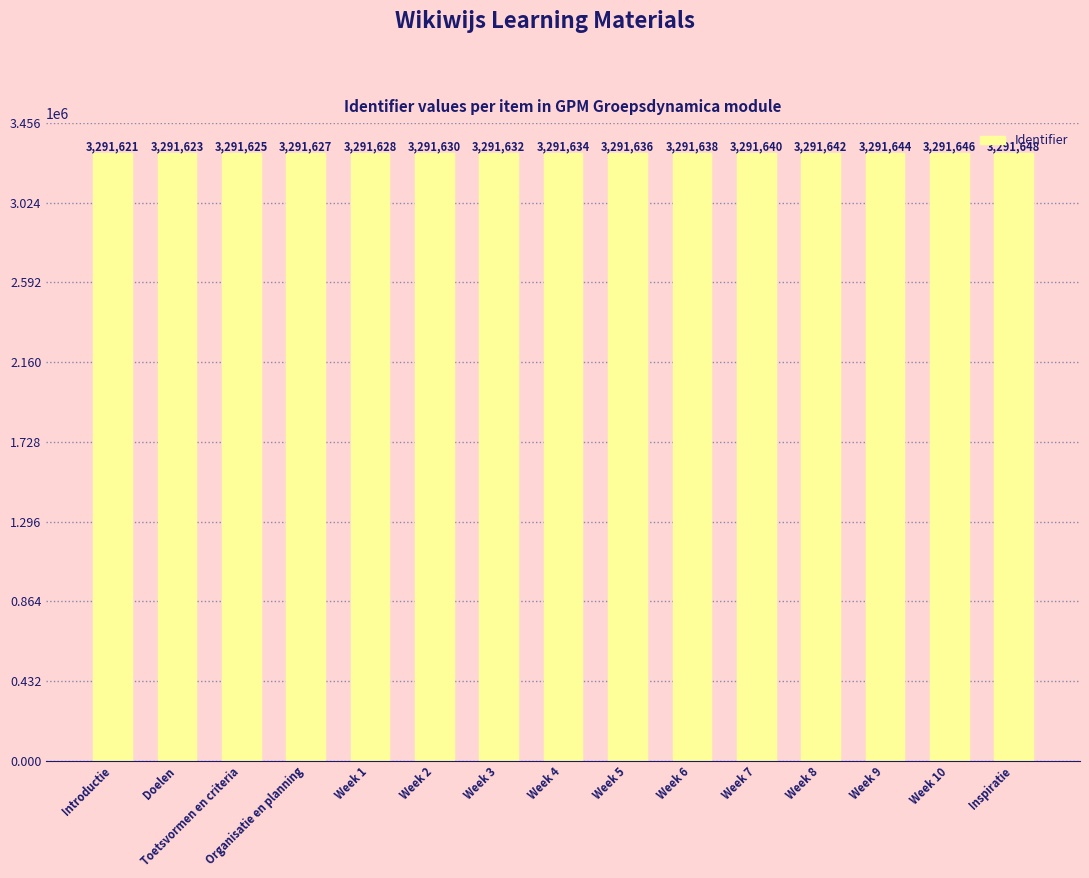

Are the bars grouped side by side (vs. stacked)?

No